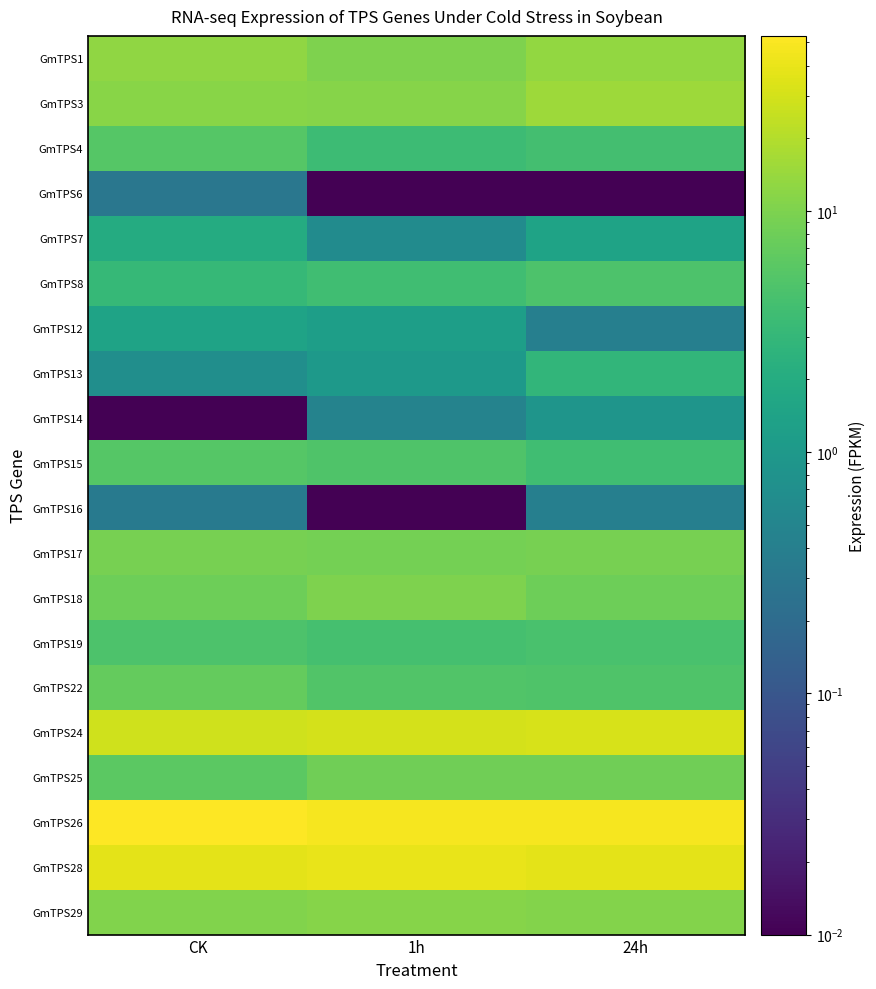

Reading left to right, what are all the values shown in this chart?

GmTPS1: CK=12.7	1h=10.2	24h=13.4
GmTPS3: CK=11.4	1h=11.3	24h=14.9
GmTPS4: CK=5.5	1h=3.5	24h=4.0
GmTPS6: CK=0.3	1h=0.0	24h=0.0
GmTPS7: CK=2.0	1h=0.6	24h=1.5
GmTPS8: CK=3.1	1h=3.8	24h=4.8
GmTPS12: CK=1.4	1h=1.2	24h=0.4
GmTPS13: CK=0.7	1h=1.0	24h=2.8
GmTPS14: CK=0.0	1h=0.5	24h=0.9
GmTPS15: CK=5.5	1h=5.1	24h=3.8
GmTPS16: CK=0.3	1h=0.0	24h=0.4
GmTPS17: CK=9.0	1h=8.9	24h=9.2
GmTPS18: CK=8.1	1h=10.3	24h=8.1
GmTPS19: CK=4.8	1h=4.3	24h=4.5
GmTPS22: CK=7.0	1h=5.2	24h=5.1
GmTPS24: CK=28.2	1h=30.7	24h=31.1
GmTPS25: CK=6.1	1h=8.3	24h=8.2
GmTPS26: CK=53.1	1h=47.0	24h=46.7
GmTPS28: CK=37.5	1h=40.0	24h=36.7
GmTPS29: CK=10.4	1h=11.0	24h=10.9